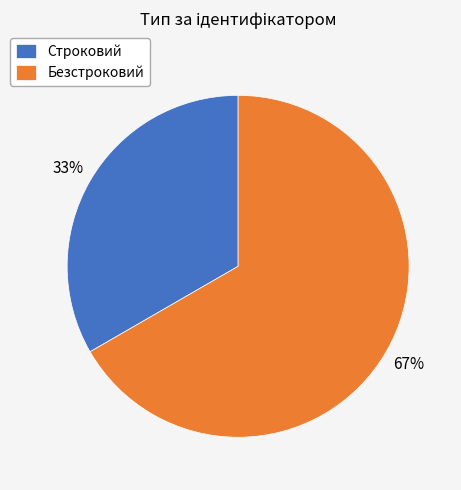

Is the sum of Строковий and Безстроковий greater than half?

Yes